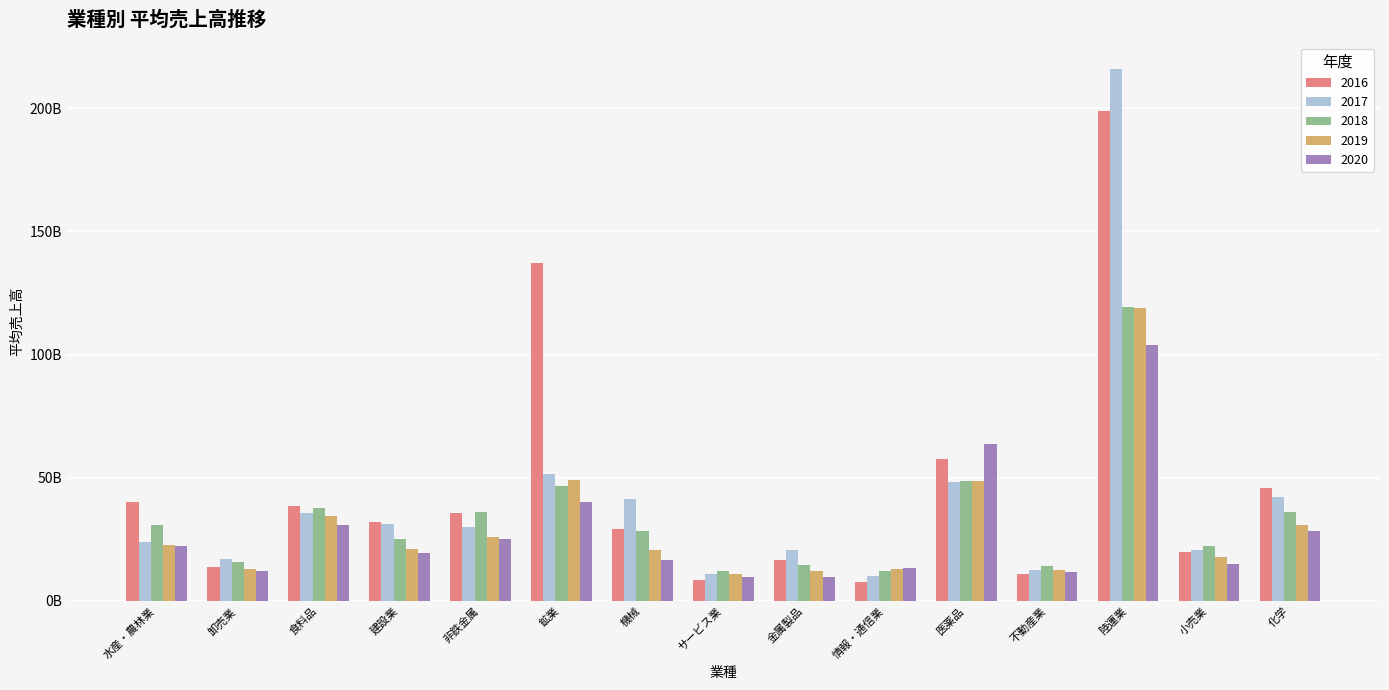

What is the total value across all series at 不動産業?

61482955195.0